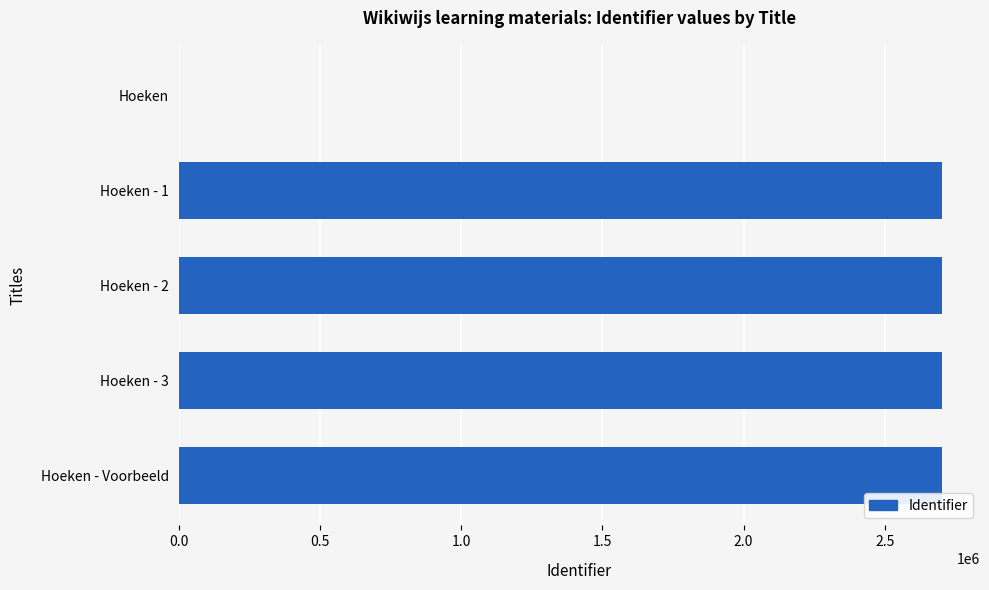

True or false: the data shows 2701850 at Hoeken - Voorbeeld.

True